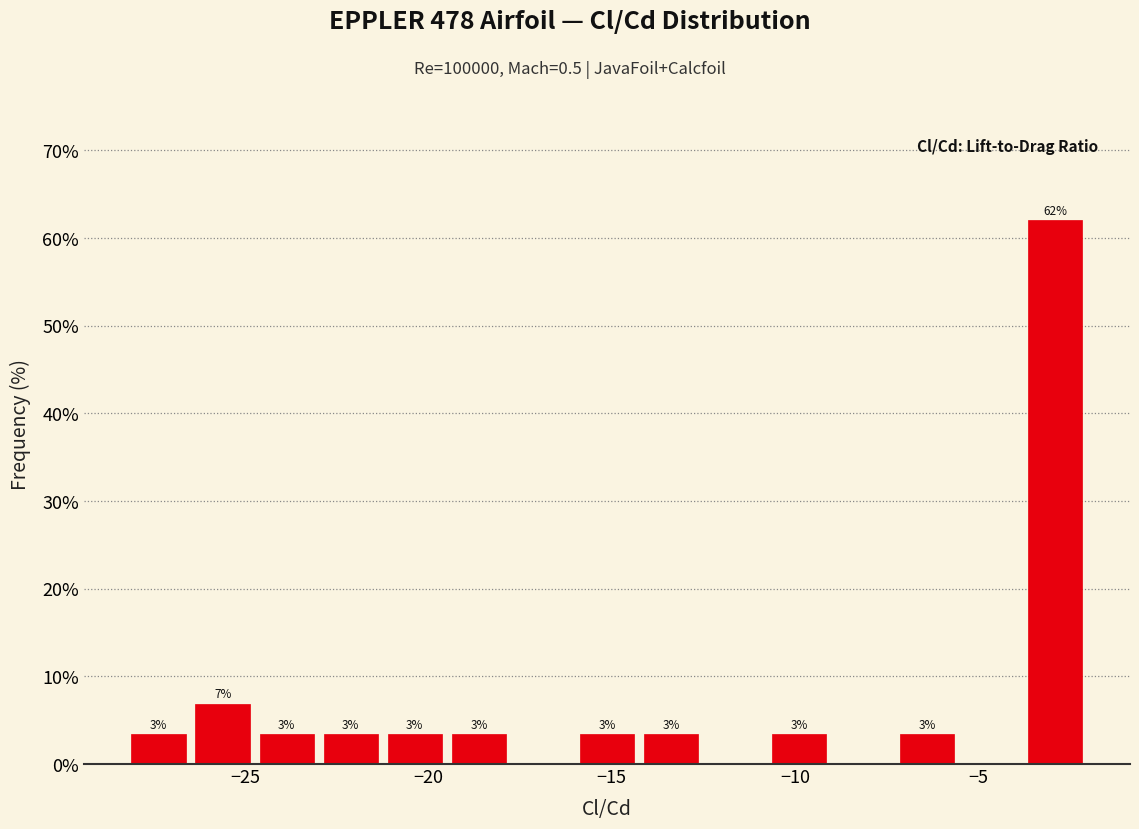

Around what value on the x-axis is the tallest bar? Give the approximate position of its centre, as read against the axis.

-3.0